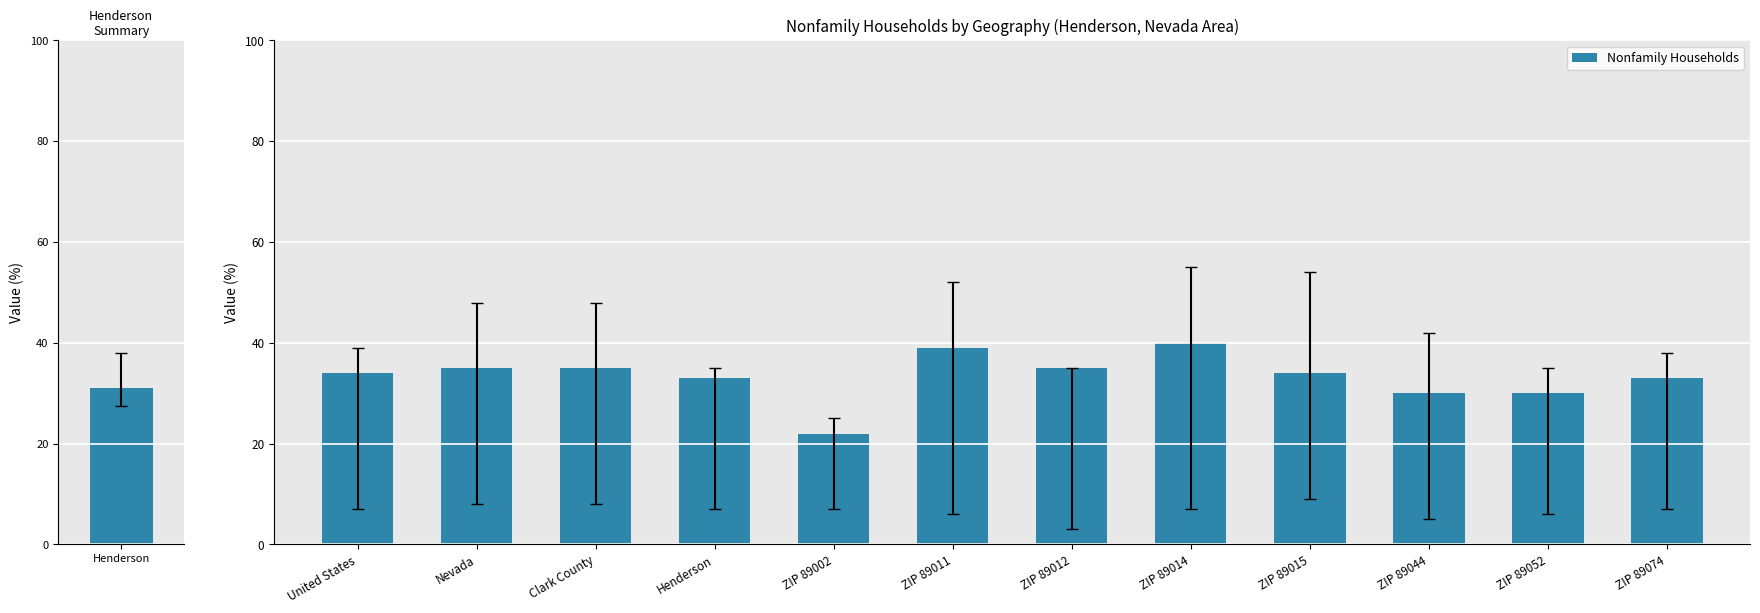

What is the difference between the maximum and second lowest values in the Nonfamily Households series?

10